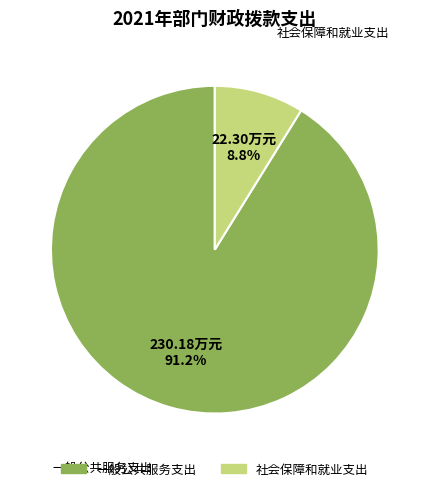

What percentage is the 一般公共服务支出 slice, to the nearest percent?

91%